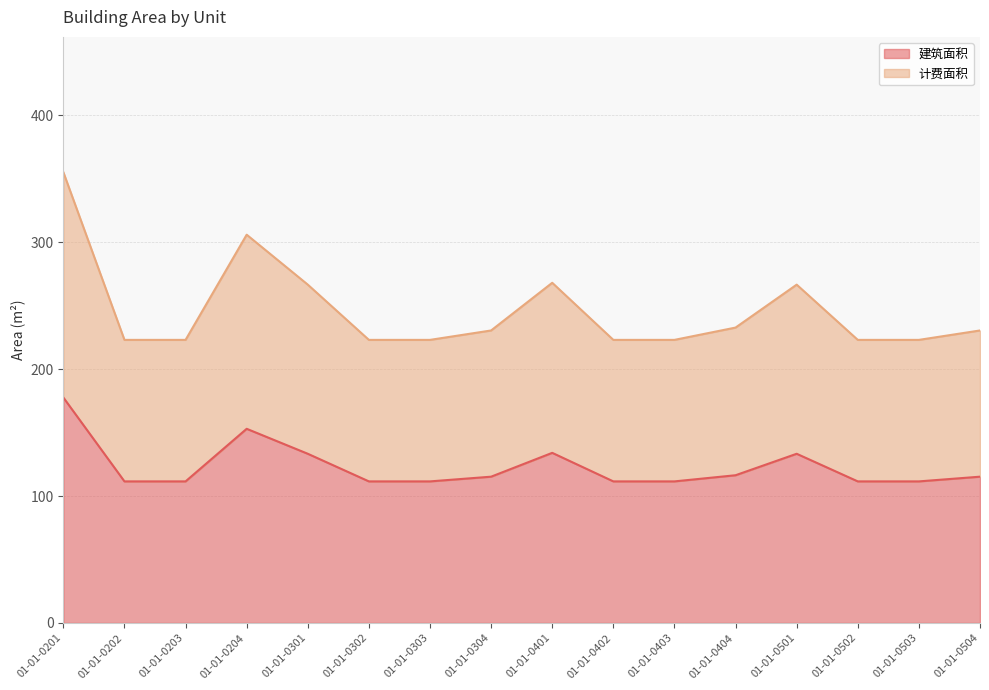

Reading left to right, extract all data points from this chart.

建筑面积: 01-01-0201=177.6	01-01-0202=111.5	01-01-0203=111.5	01-01-0204=153.0	01-01-0301=133.3	01-01-0302=111.5	01-01-0303=111.5	01-01-0304=115.2	01-01-0401=134.0	01-01-0402=111.5	01-01-0403=111.5	01-01-0404=116.4	01-01-0501=133.3	01-01-0502=111.5	01-01-0503=111.5	01-01-0504=115.2
计费面积: 01-01-0201=355.3	01-01-0202=223.1	01-01-0203=223.1	01-01-0204=306.0	01-01-0301=266.6	01-01-0302=223.1	01-01-0303=223.1	01-01-0304=230.5	01-01-0401=268.1	01-01-0402=223.1	01-01-0403=223.1	01-01-0404=232.8	01-01-0501=266.6	01-01-0502=223.1	01-01-0503=223.1	01-01-0504=230.5